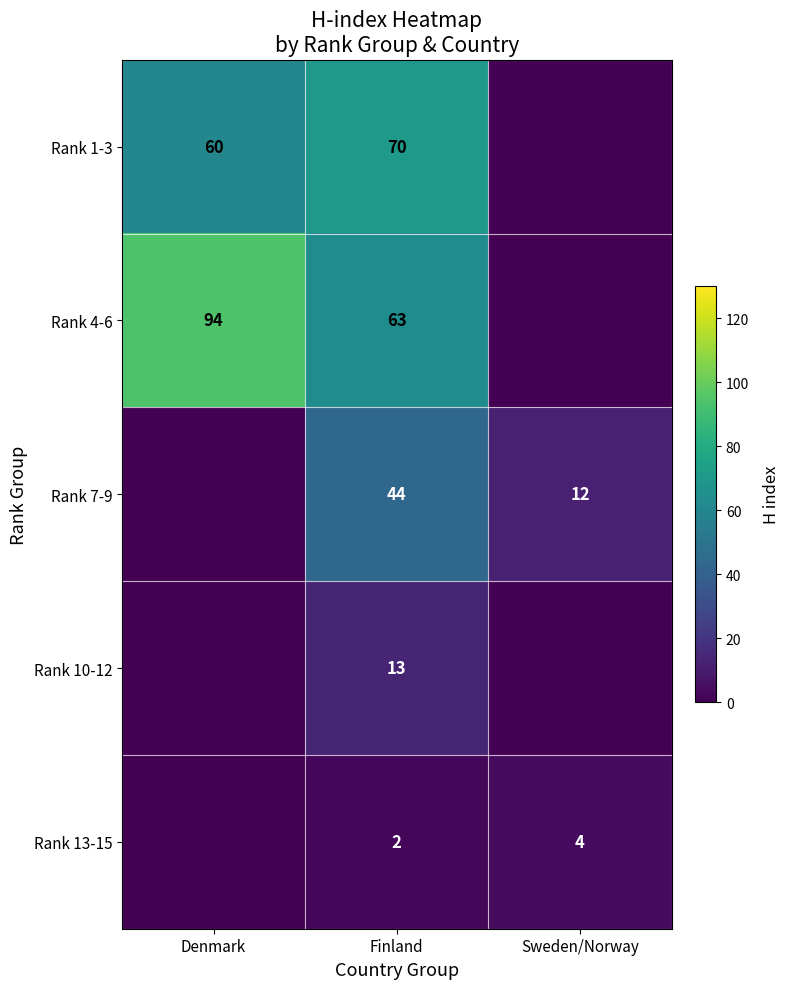

At Finland, list the series in order from smallest to largest.

Rank 13-15, Rank 10-12, Rank 7-9, Rank 4-6, Rank 1-3